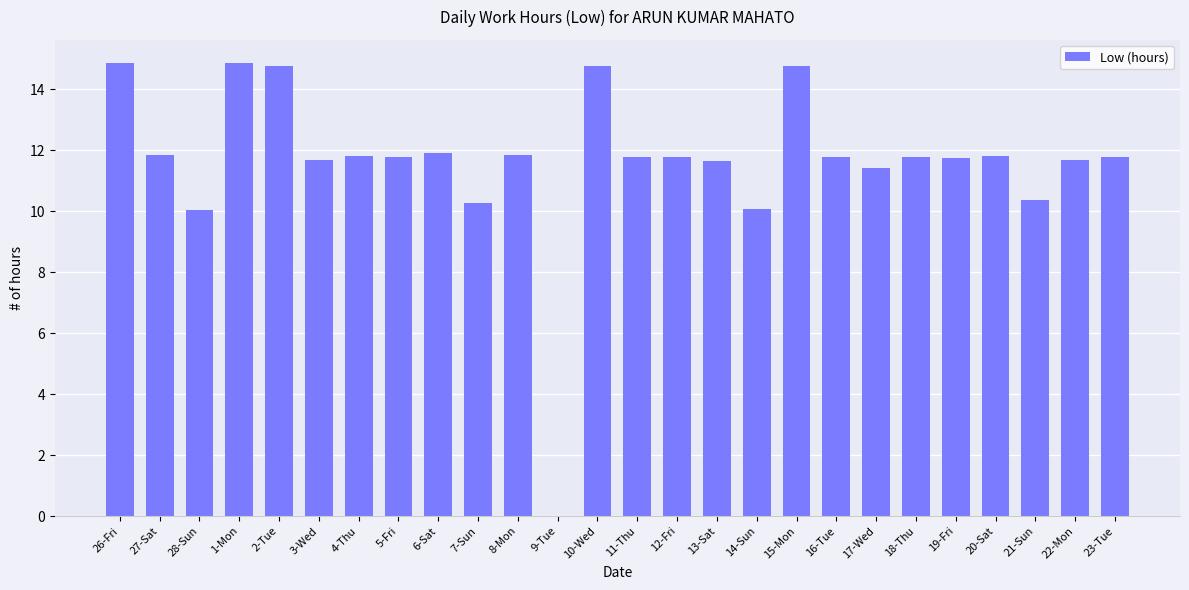

What is the change in value from 7-Sun to 14-Sun?

-0.2